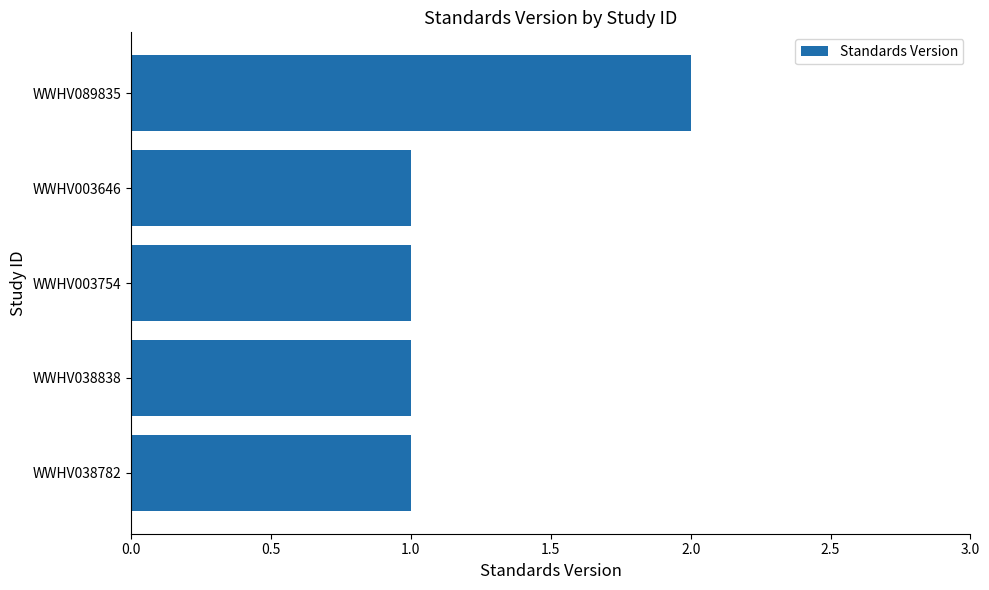

Reading bottom to top, list all the values displayed in this chart.

WWHV038782=1	WWHV038838=1	WWHV003754=1	WWHV003646=1	WWHV089835=2